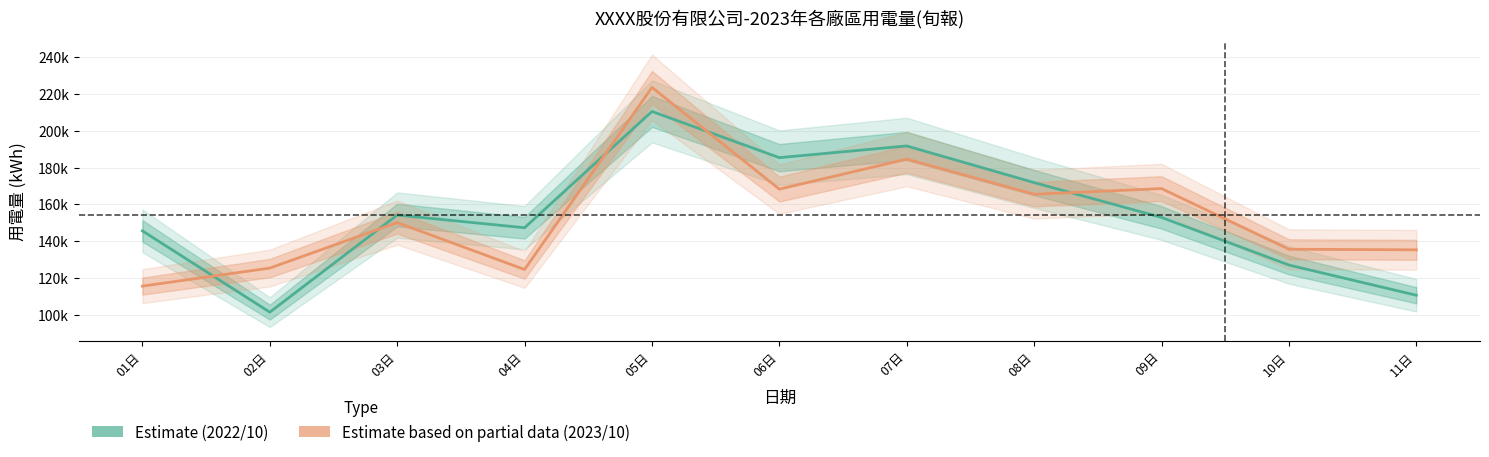

True or false: 2022/10 用電量 has a value of 95091.4 at 03日.

False